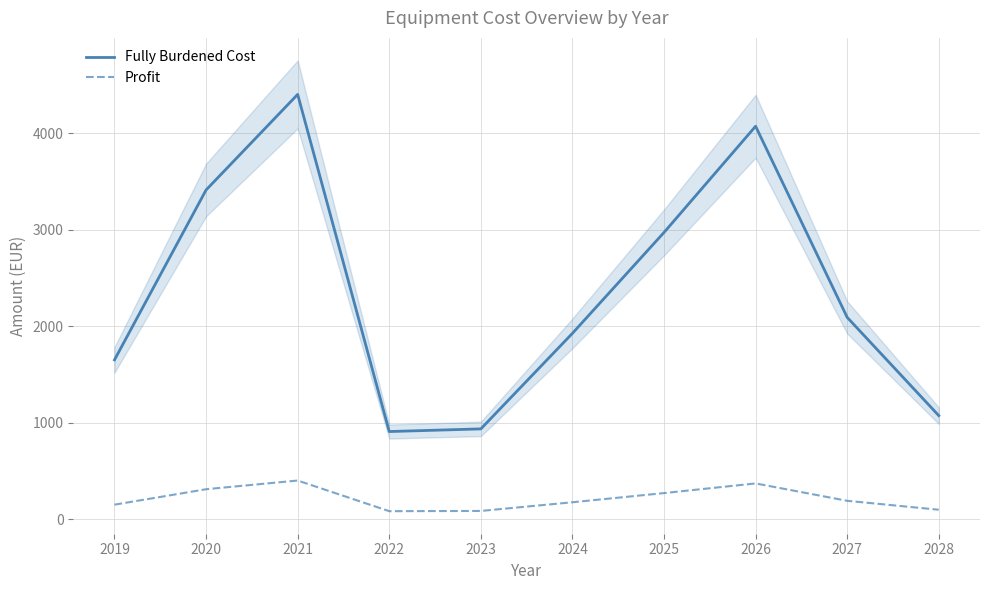

What is the difference between the highest and lowest values at 2027?

1900.0